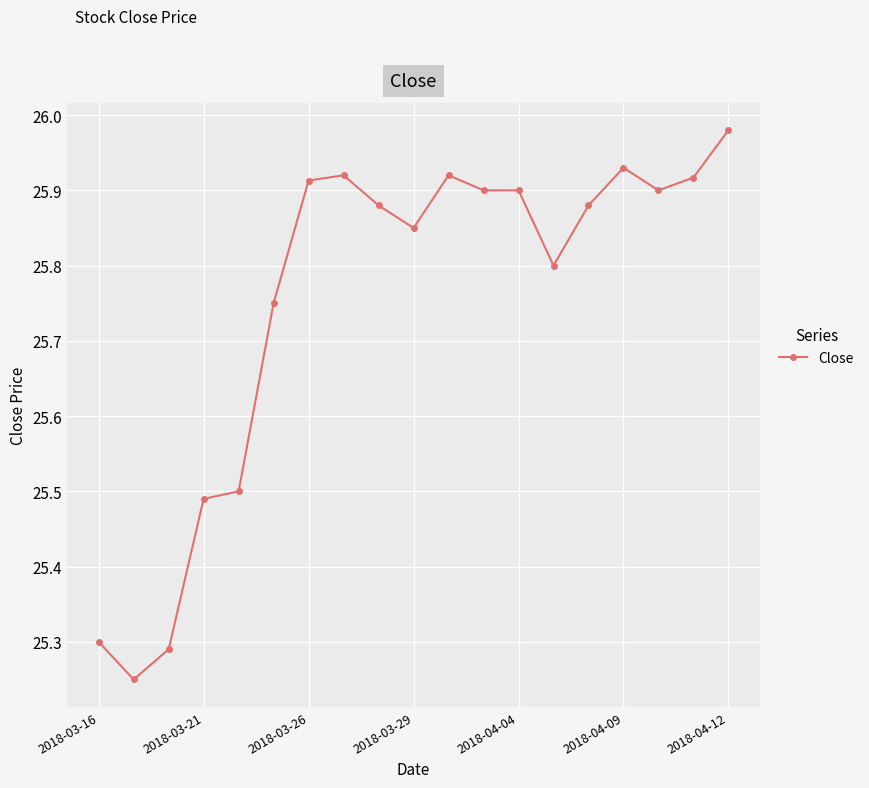

What is the difference between the maximum and minimum values?

0.7